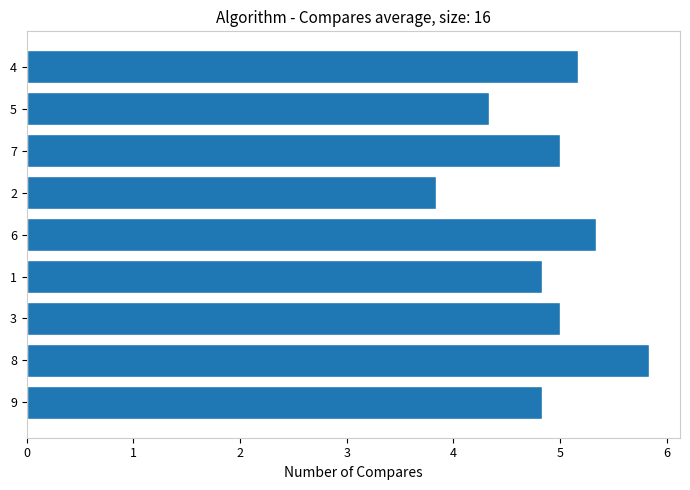

Reading bottom to top, what are all the values shown in this chart?

4.8	5.8	5.0	4.8	5.3	3.8	5.0	4.3	5.2